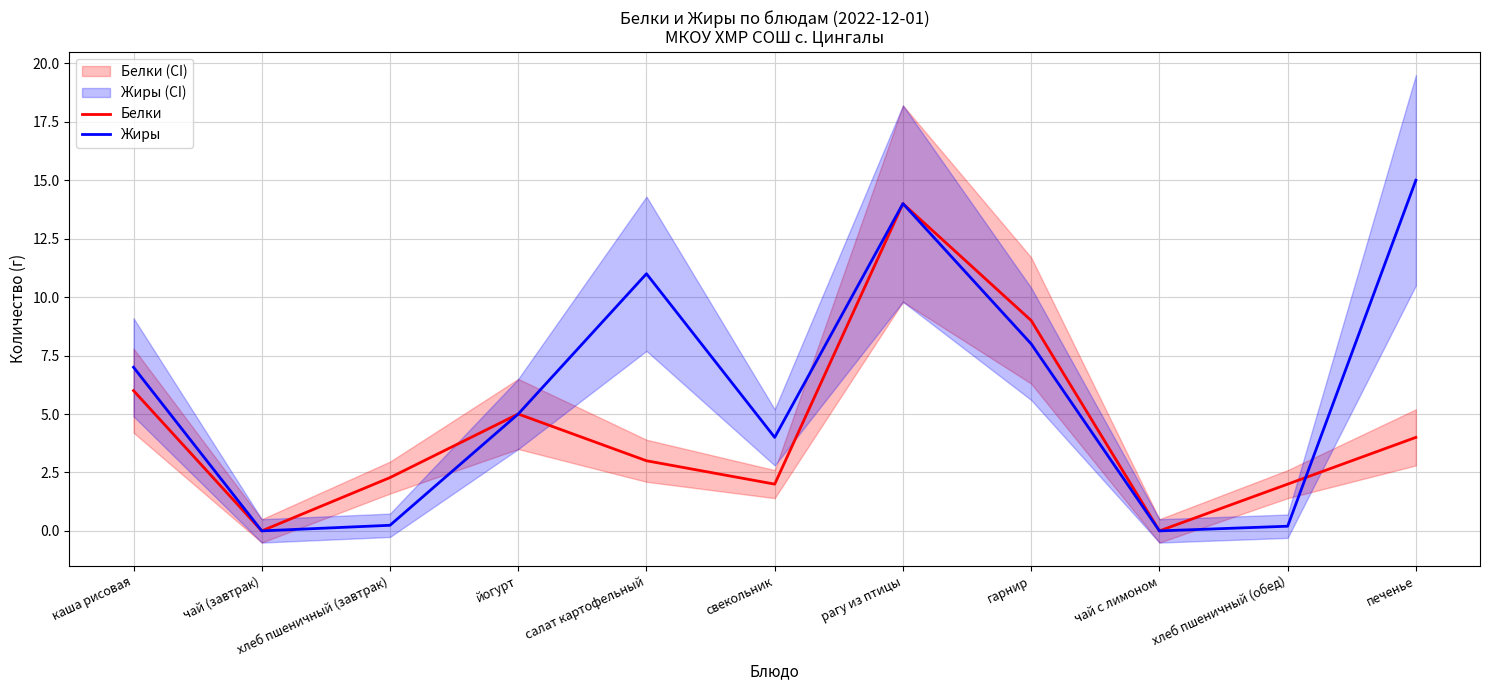

How many times do Белки and Жиры cross each other?

1